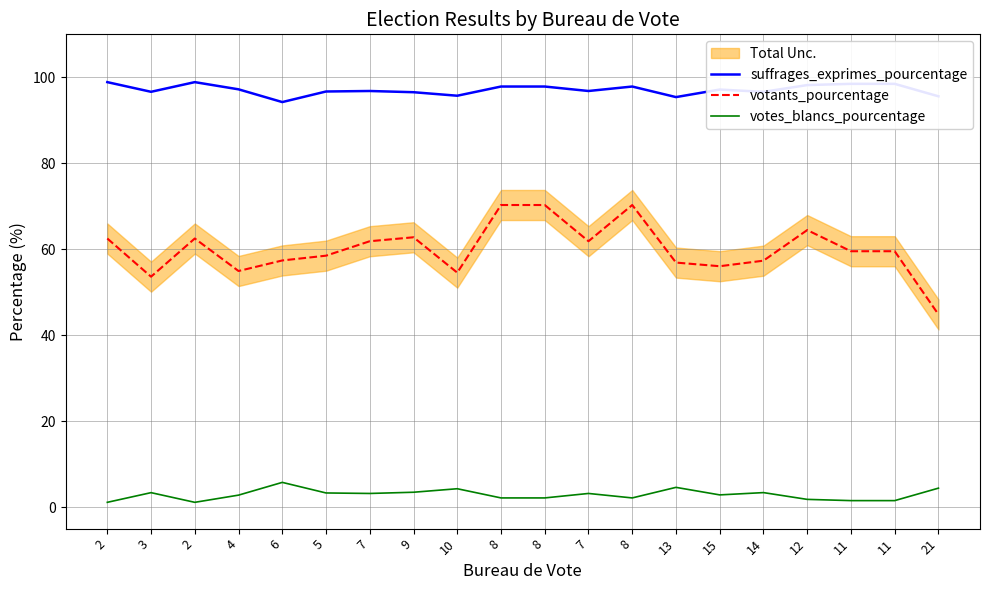

In votes_blancs_pourcentage, how many points are higher than both neighbors (excluding endpoints)?

6